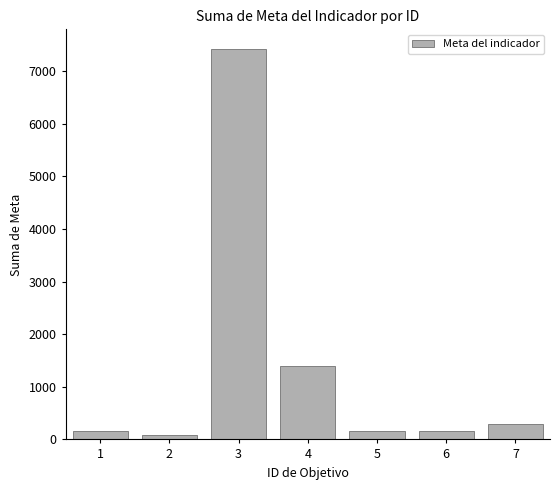

What is the value of the 4th bar from the left?

1405